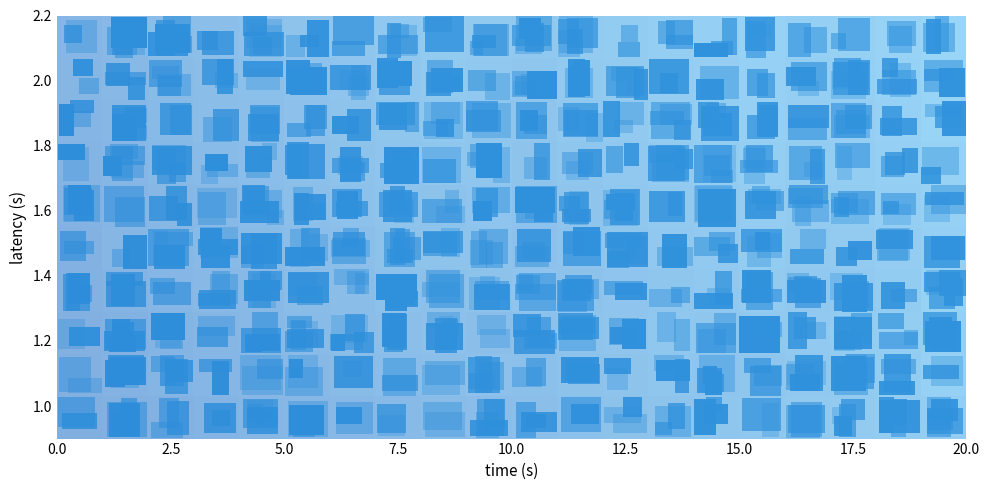

What is the smallest value displayed?

1.1